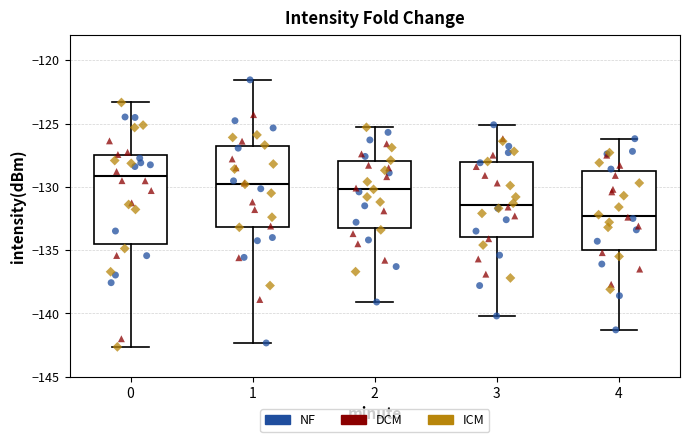

Where does the lower whisker of the box at x = 1 end on the y-axis? The values are not printed on the chart, so give them approximately, as read against the axis.

-142.5